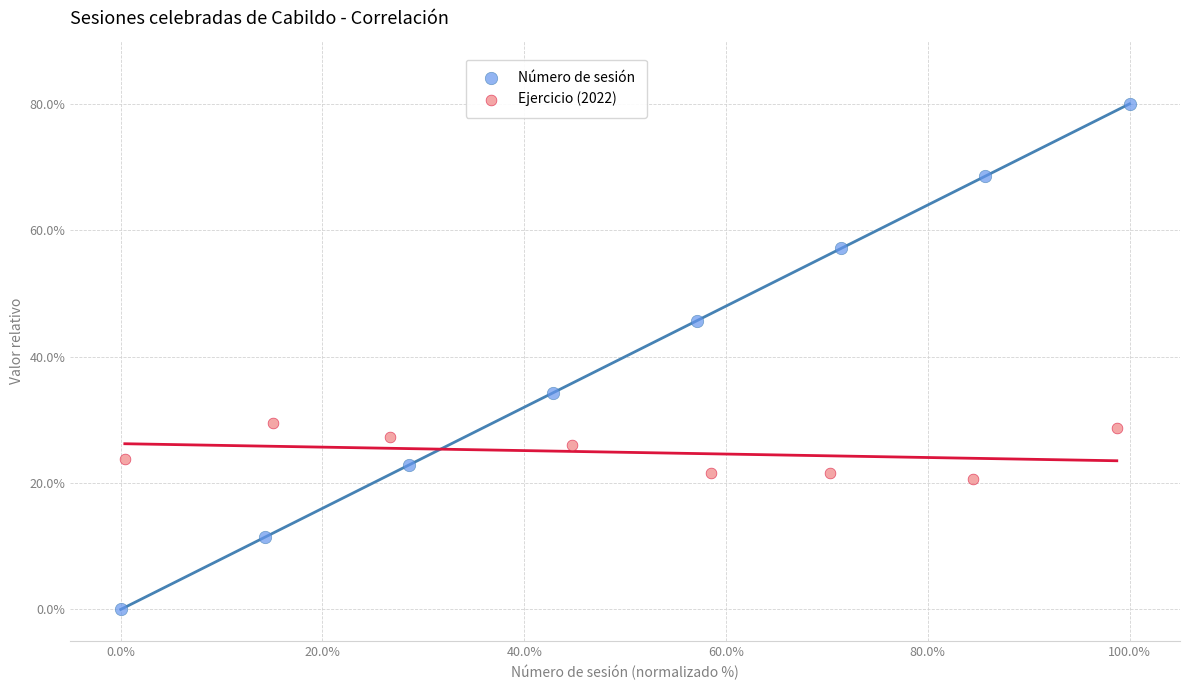

Which series reaches the maximum Y coordinate?

Número de sesión